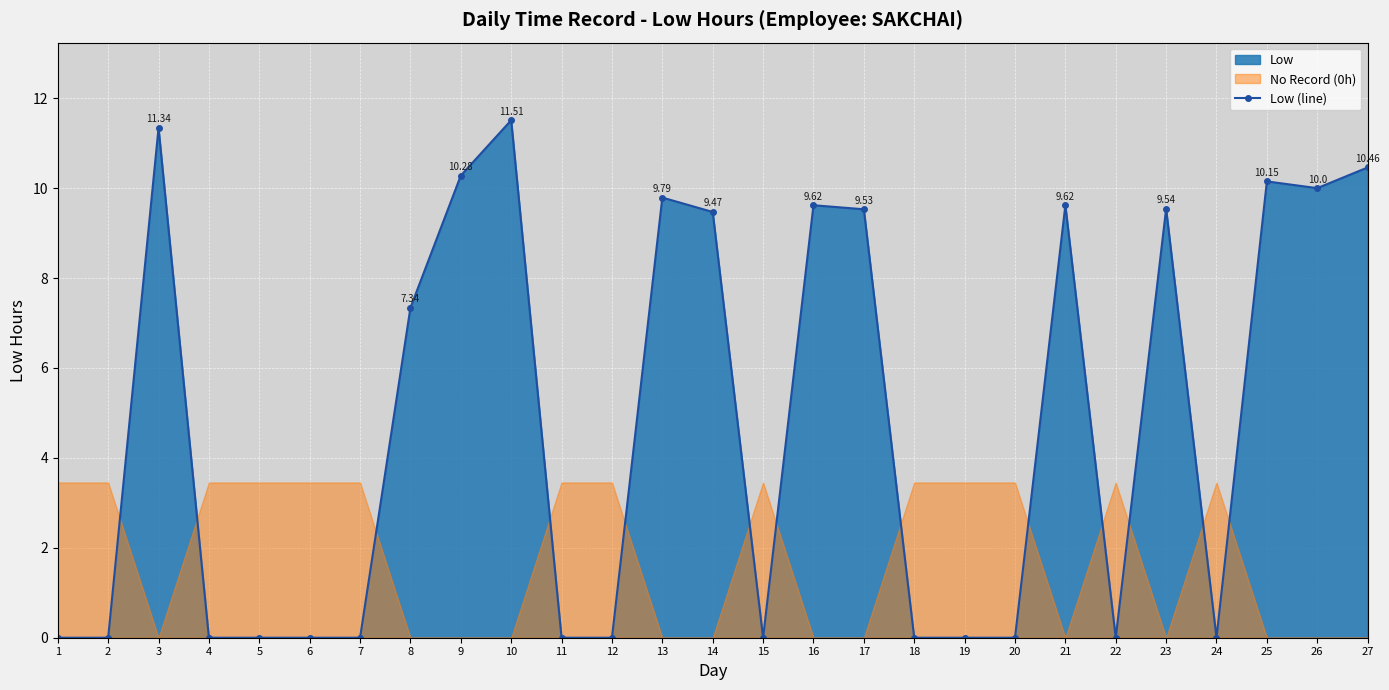

Reading left to right, extract all data points from this chart.

0.0	0.0	11.3	0.0	0.0	0.0	0.0	7.3	10.3	11.5	0.0	0.0	9.8	9.5	0.0	9.6	9.5	0.0	0.0	0.0	9.6	0.0	9.5	0.0	10.2	10.0	10.5